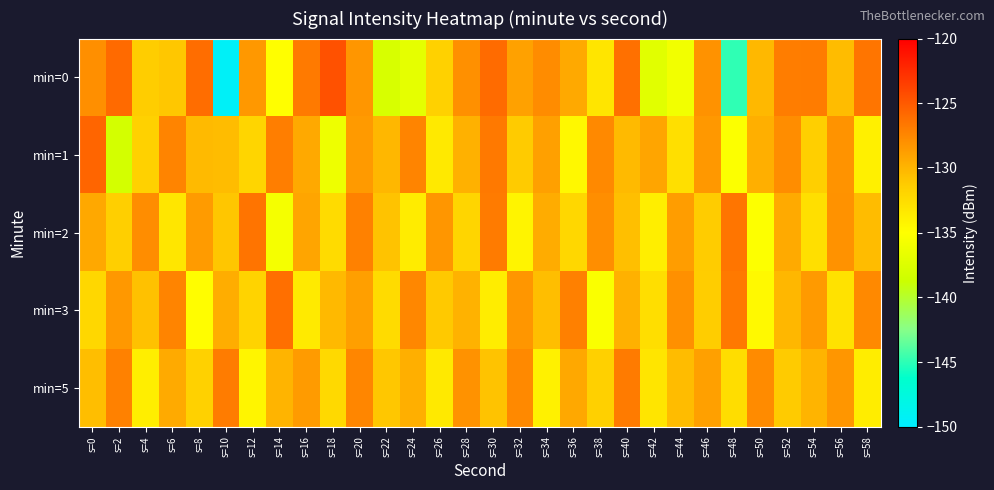

Reading left to right, what are all the values shown in this chart?

min=0: s=0=-127.9	s=2=-125.9	s=4=-131.4	s=6=-131.0	s=8=-126.1	s=10=-149.5	s=12=-128.4	s=14=-134.9	s=16=-126.7	s=18=-124.6	s=20=-128.3	s=22=-137.9	s=24=-136.9	s=26=-131.6	s=28=-128.0	s=30=-125.9	s=32=-128.9	s=34=-127.8	s=36=-129.4	s=38=-133.1	s=40=-126.3	s=42=-137.1	s=44=-135.9	s=46=-128.1	s=48=-144.9	s=50=-130.2	s=52=-127.0	s=54=-126.9	s=56=-130.4	s=58=-126.5
min=1: s=0=-125.6	s=2=-138.2	s=4=-131.7	s=6=-127.3	s=8=-130.3	s=10=-130.4	s=12=-132.0	s=14=-127.0	s=16=-129.3	s=18=-136.2	s=20=-128.5	s=22=-130.1	s=24=-127.3	s=26=-133.4	s=28=-129.8	s=30=-126.7	s=32=-131.2	s=34=-128.9	s=36=-134.5	s=38=-127.6	s=40=-130.3	s=42=-129.1	s=44=-132.7	s=46=-128.4	s=48=-135.2	s=50=-129.7	s=52=-127.8	s=54=-131.5	s=56=-128.2	s=58=-133.9
min=2: s=0=-129.3	s=2=-131.5	s=4=-127.8	s=6=-133.2	s=8=-128.6	s=10=-130.9	s=12=-126.4	s=14=-135.7	s=16=-129.1	s=18=-132.4	s=20=-127.2	s=22=-130.8	s=24=-133.6	s=26=-128.3	s=28=-131.9	s=30=-126.8	s=32=-134.2	s=34=-129.5	s=36=-132.1	s=38=-127.9	s=40=-130.6	s=42=-133.8	s=44=-128.7	s=46=-131.3	s=48=-126.5	s=50=-135.1	s=52=-129.4	s=54=-132.7	s=56=-128.1	s=58=-130.4
min=3: s=0=-132.1	s=2=-128.4	s=4=-130.7	s=6=-127.3	s=8=-134.9	s=10=-129.6	s=12=-131.8	s=14=-126.2	s=16=-133.5	s=18=-130.2	s=20=-128.8	s=22=-132.4	s=24=-127.5	s=26=-131.1	s=28=-129.9	s=30=-133.7	s=32=-128.3	s=34=-130.5	s=36=-127.1	s=38=-135.3	s=40=-129.8	s=42=-132.6	s=44=-128.0	s=46=-131.4	s=48=-126.7	s=50=-134.6	s=52=-130.1	s=54=-128.5	s=56=-132.9	s=58=-127.6
min=5: s=0=-130.5	s=2=-127.2	s=4=-133.8	s=6=-129.4	s=8=-131.7	s=10=-126.9	s=12=-134.3	s=14=-130.0	s=16=-128.6	s=18=-132.2	s=20=-127.4	s=22=-131.0	s=24=-129.7	s=26=-133.4	s=28=-128.1	s=30=-130.8	s=32=-127.6	s=34=-134.0	s=36=-129.3	s=38=-131.6	s=40=-126.8	s=42=-133.1	s=44=-130.4	s=46=-128.9	s=48=-132.5	s=50=-127.7	s=52=-131.2	s=54=-130.0	s=56=-128.3	s=58=-133.7